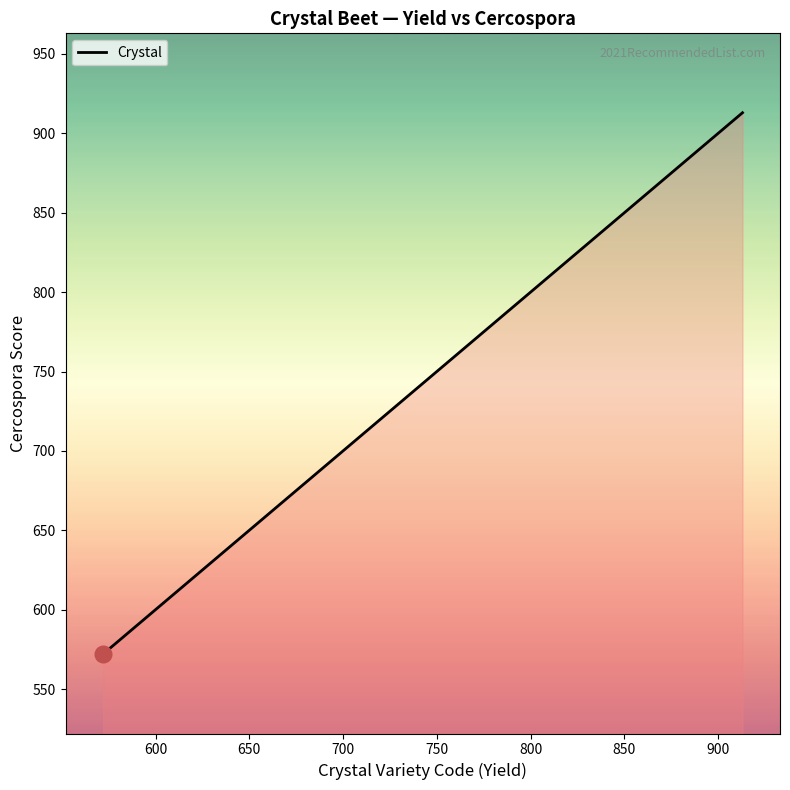

What is the smallest value displayed?

572